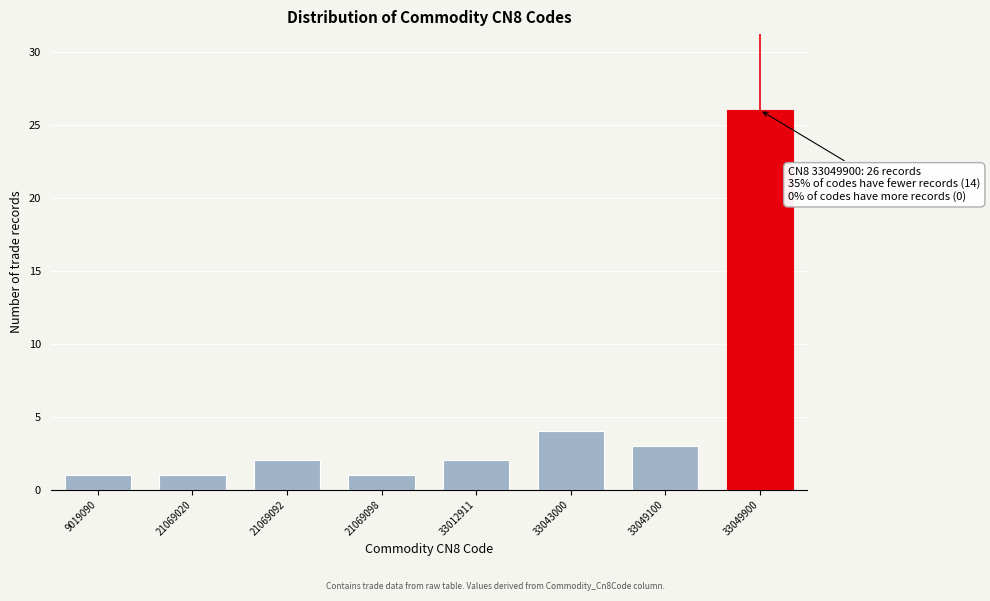

Reading right to left, list all the values displayed in this chart.

26	3	4	2	1	2	1	1